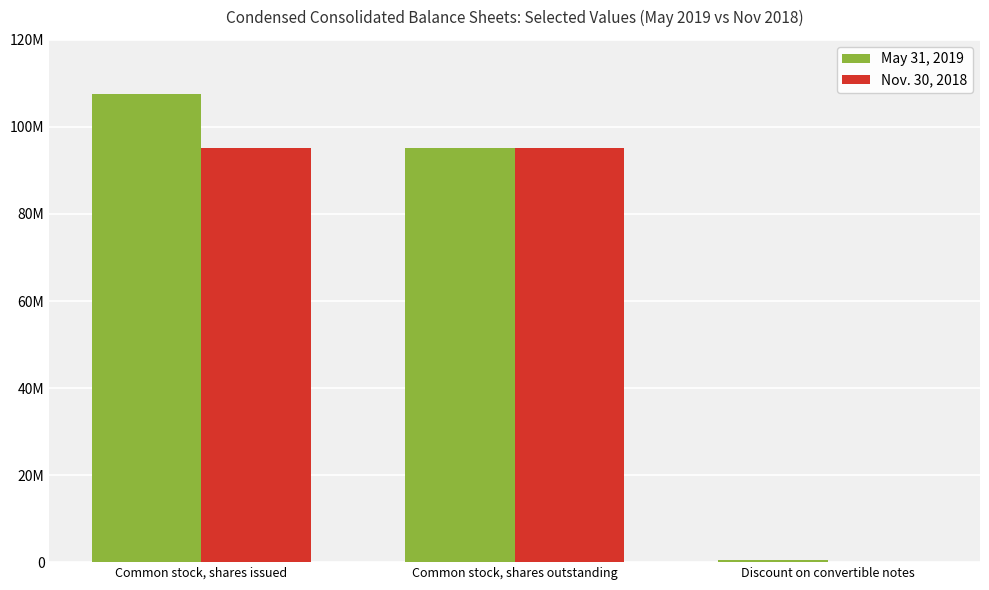

What is the label of the 1st bar from the left?

Common stock, shares issued